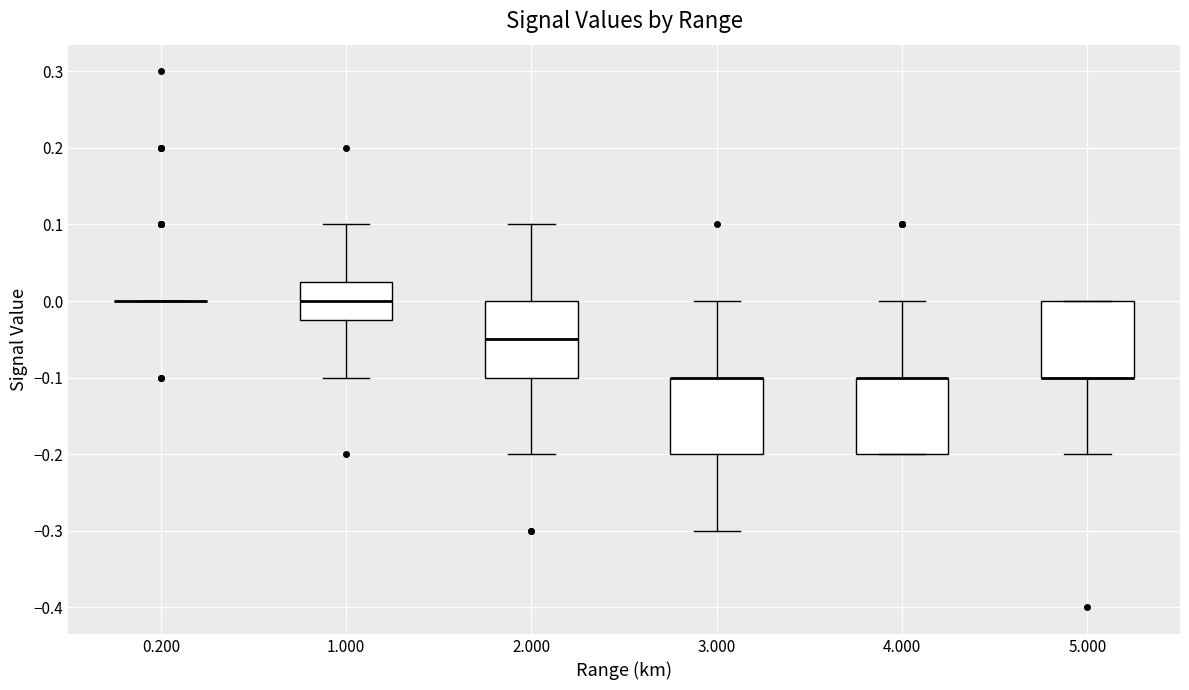

Where is the lower edge of the box at x = 3.000 on the y-axis? The values are not printed on the chart, so give them approximately, as read against the axis.

-0.20